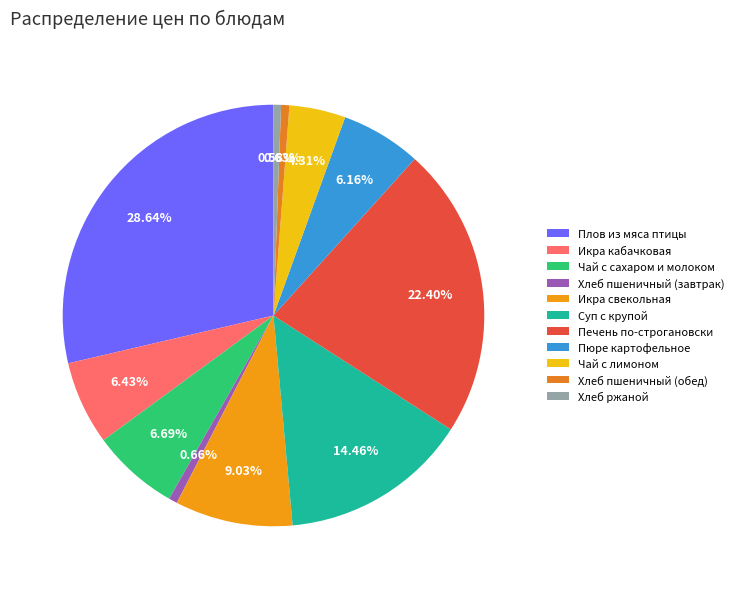

How many slices are in this pie chart?

11